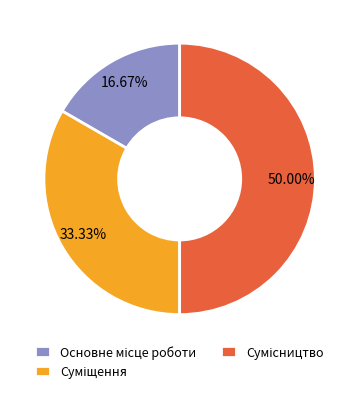

Count the number of slices in the pie.

3